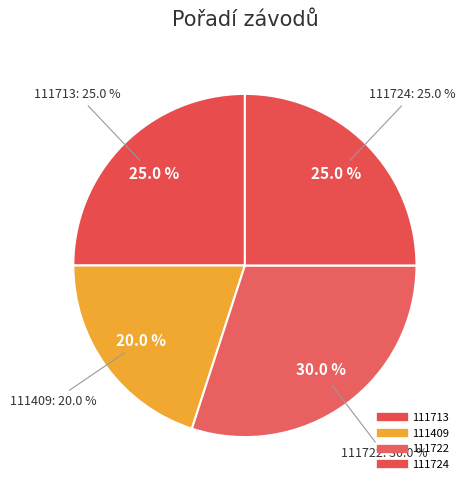

To the nearest percent, what is the difference between the largest and smallest slice percentages?

10%